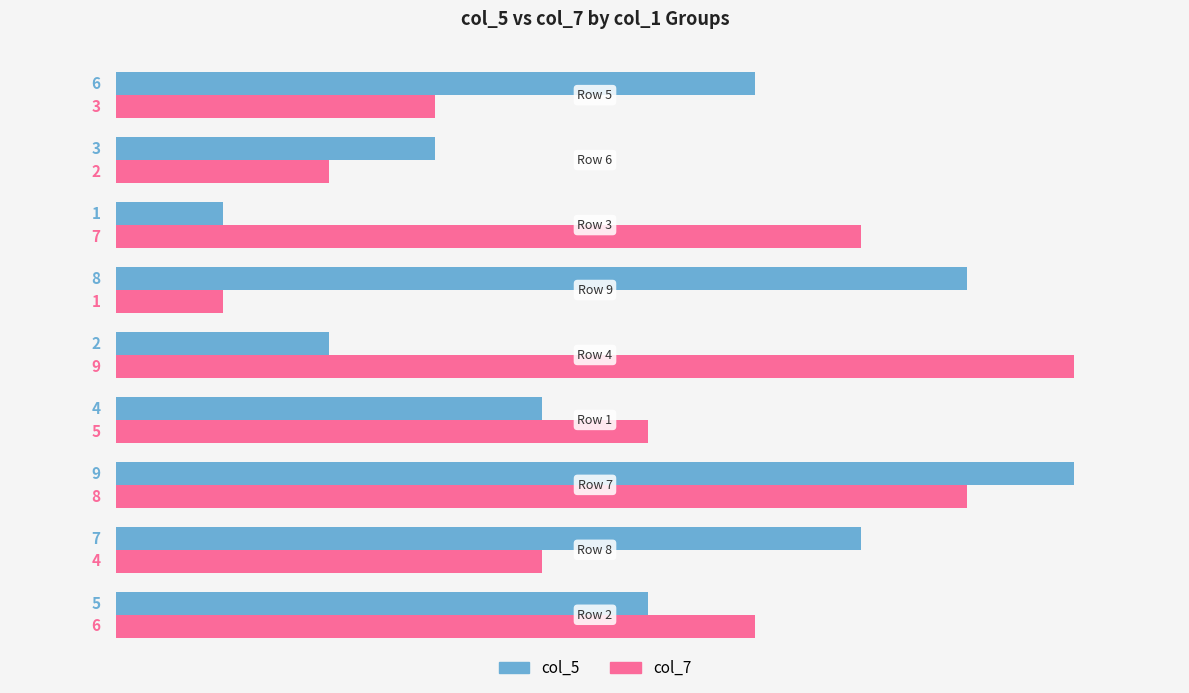

What is the greatest value displayed?

9